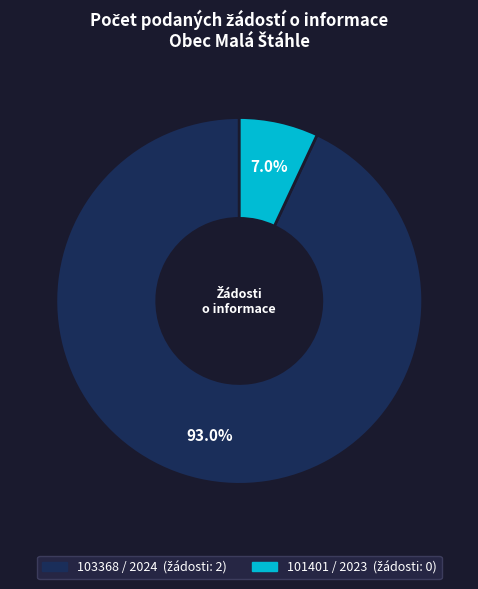

Does any single category account for the majority?

Yes